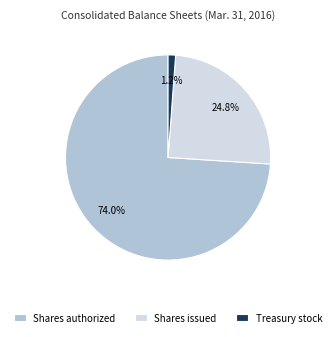

Count the number of slices in the pie.

3